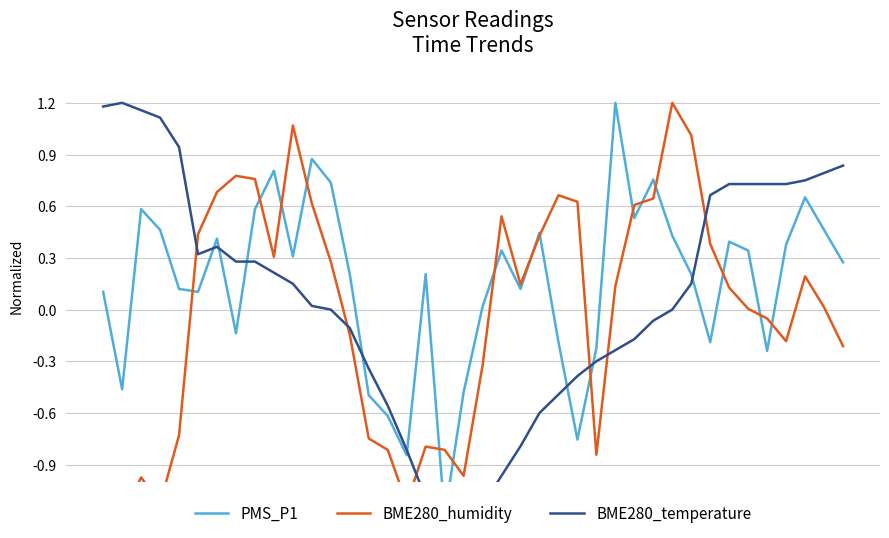

Is the value of PMS_P1 at 4 greater than the value of BME280_temperature at 27?

Yes